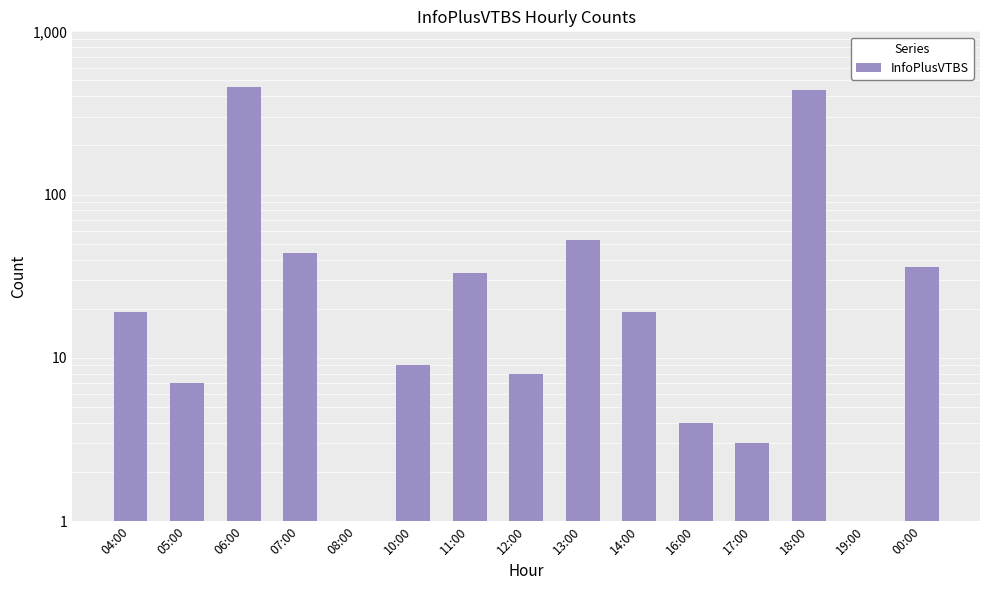

How many data points are less than 19?

7